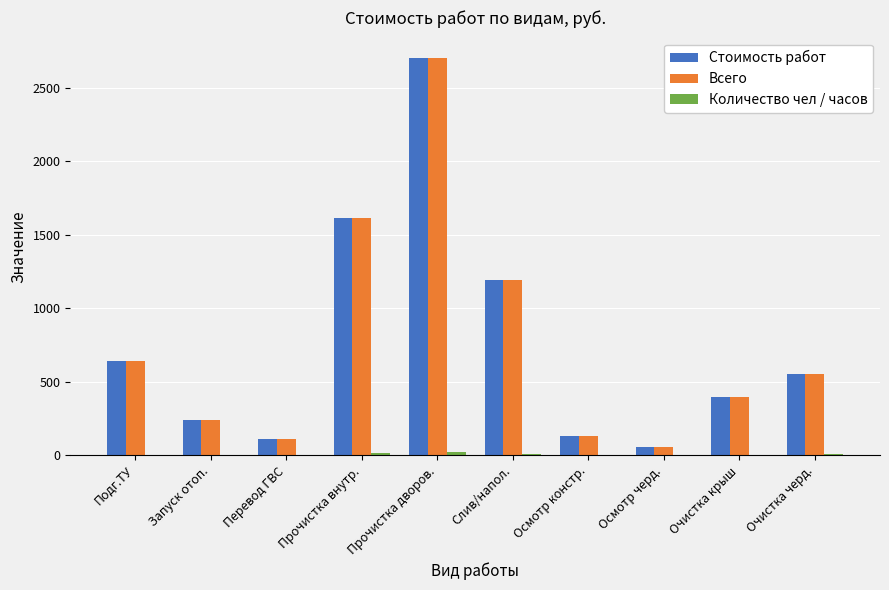

At which category is the sum across all series the highest?

Прочистка дворов.